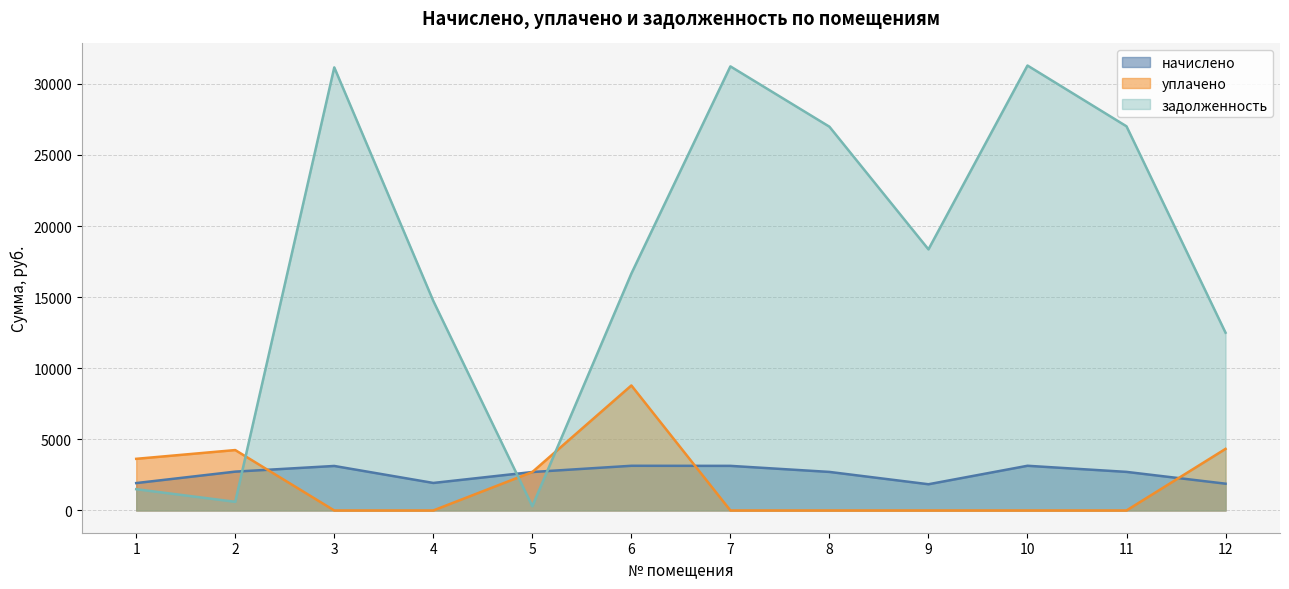

True or false: задолженность and начислено cross at least once.

True